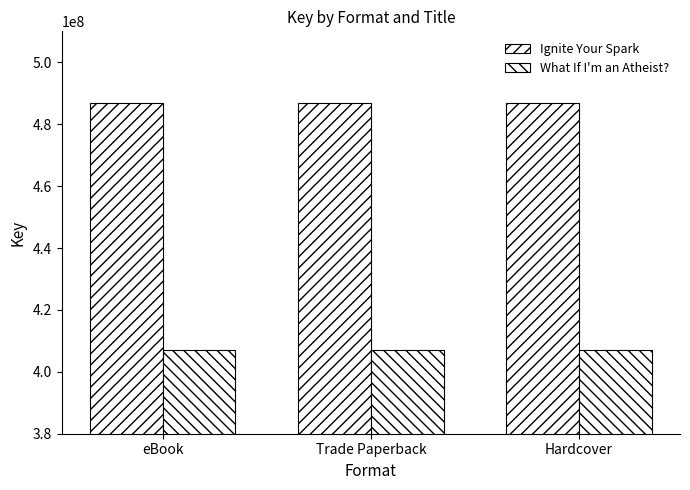

Rank the series by their average value, from highest to lowest.

Ignite Your Spark, What If I'm an Atheist?